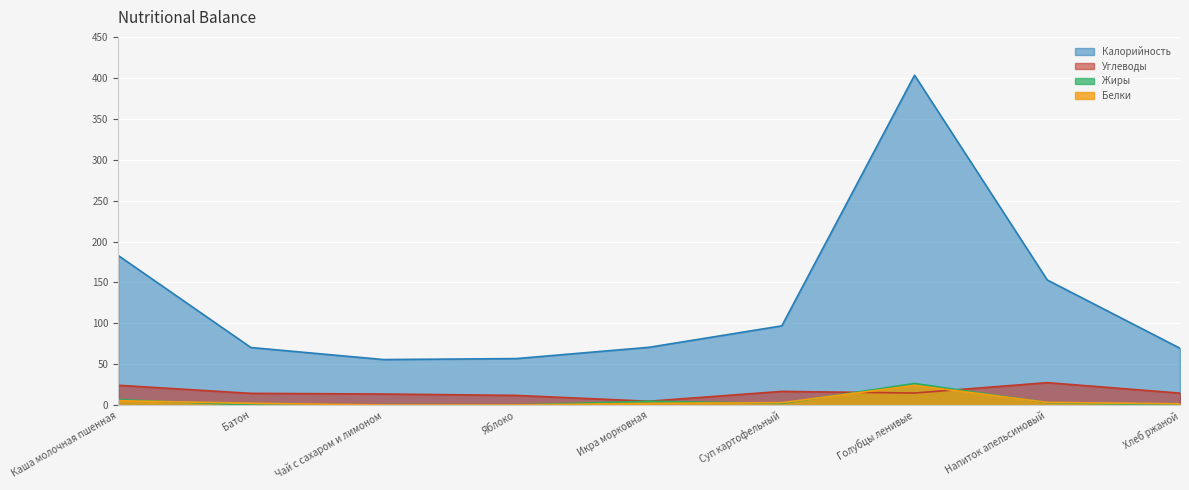

Which category has the lowest value in the Белки series?

Чай с сахаром и лимоном